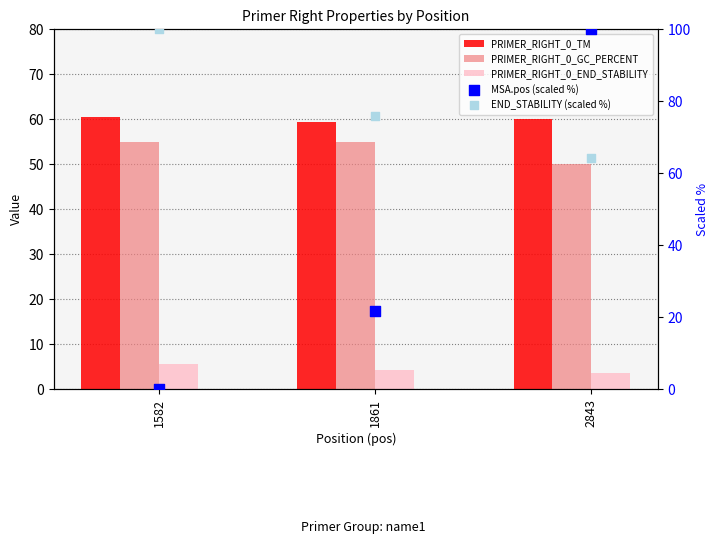

At how many categories does at least one series exceed 52?

3